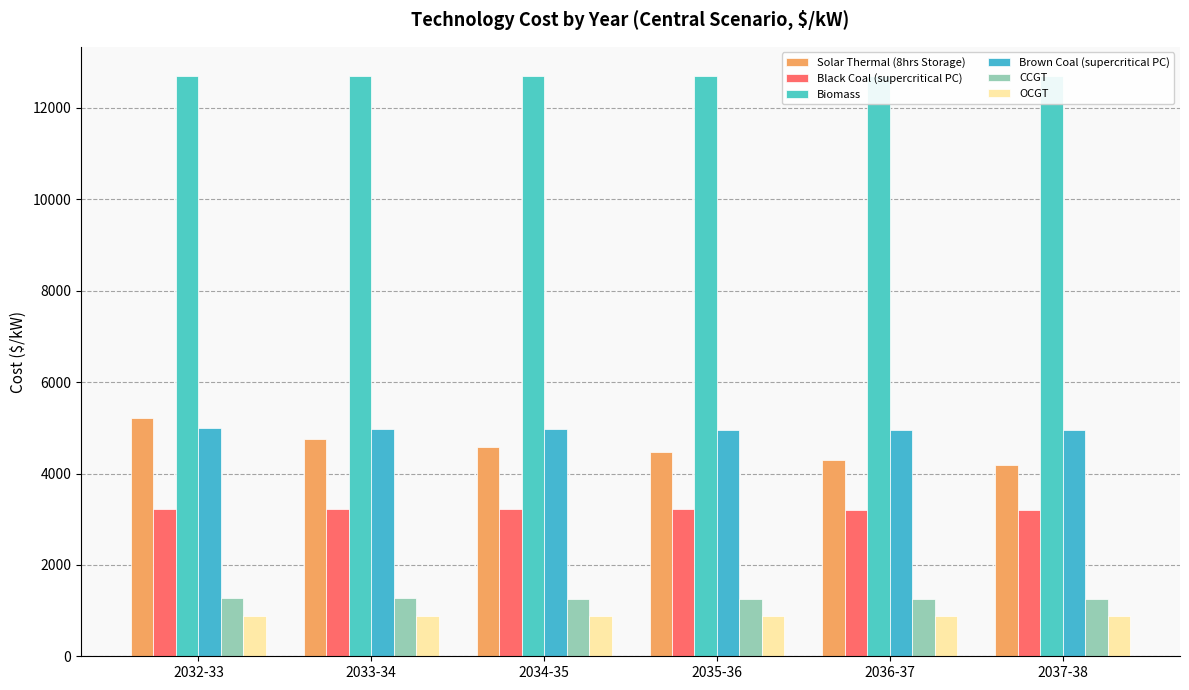

What is the label of the 6th bar from the left?

2037-38